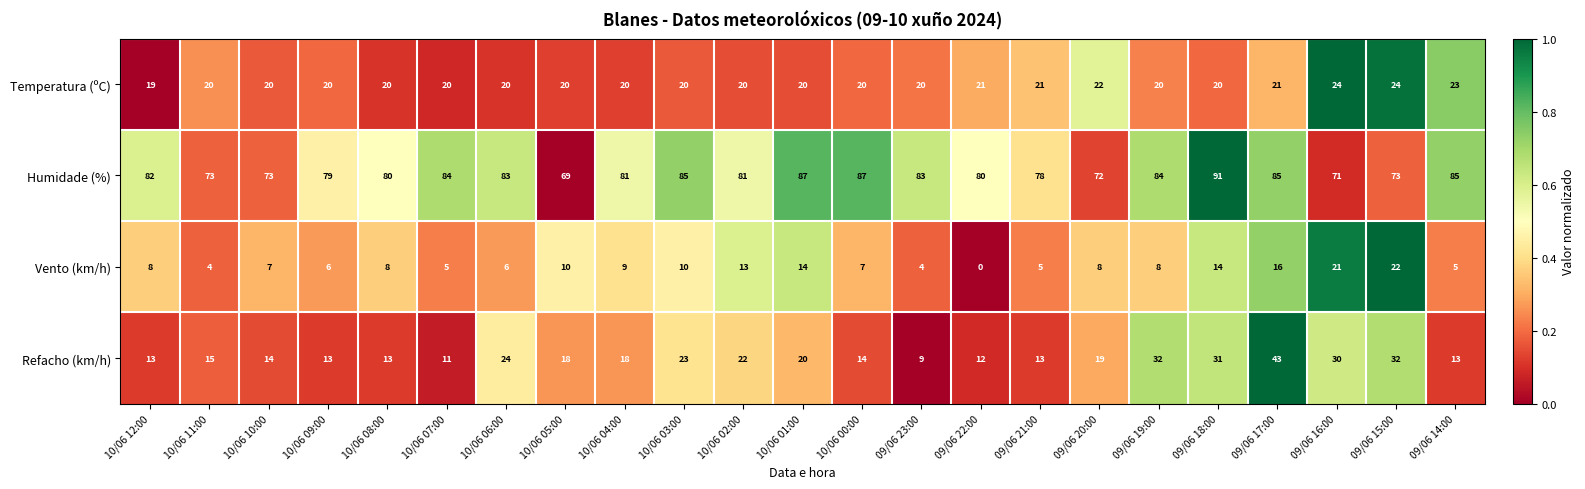

List the series in order of their peak value, lowest first.

Vento (km/h), Temperatura (ºC), Refacho (km/h), Humidade (%)